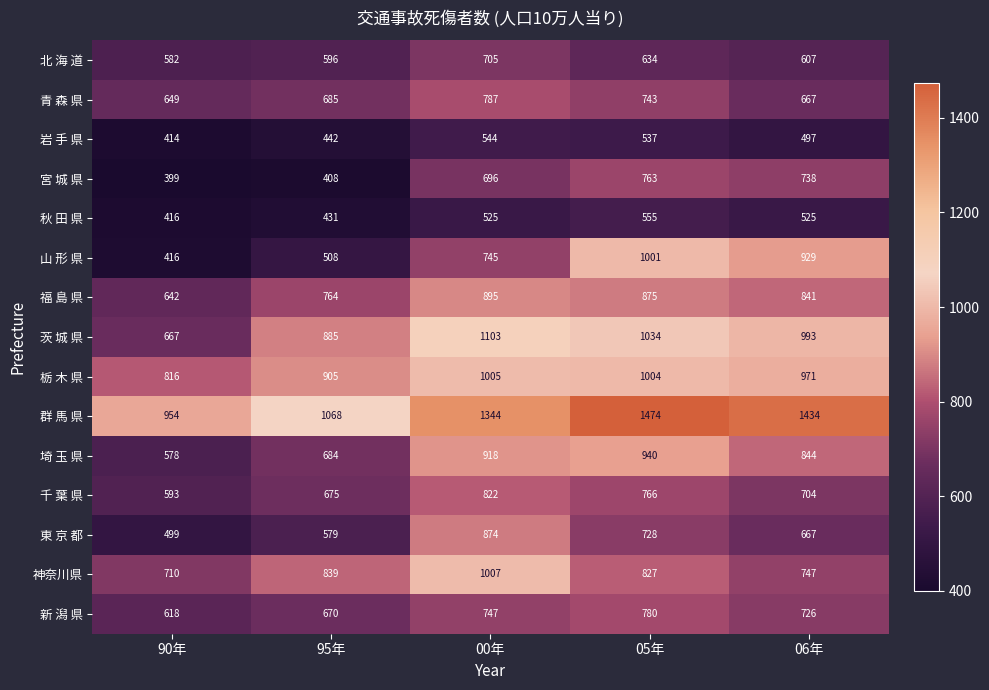

Count the number of categories in the chart.

5